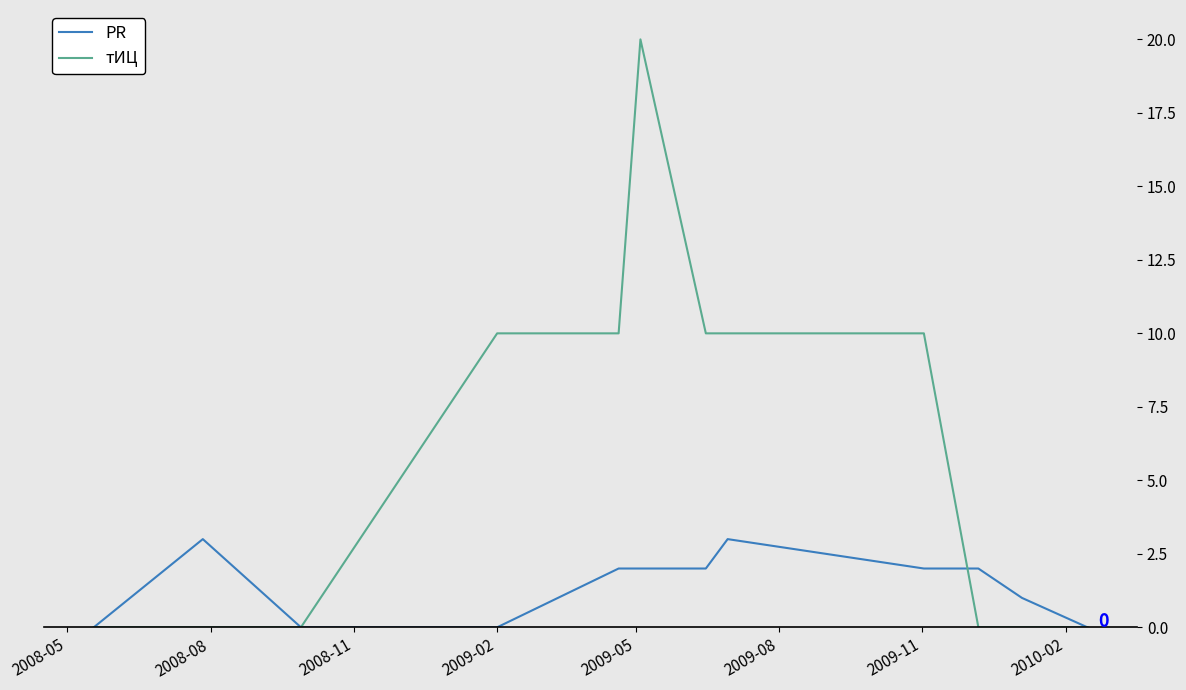

Which series has the largest total across all categories?

тИЦ